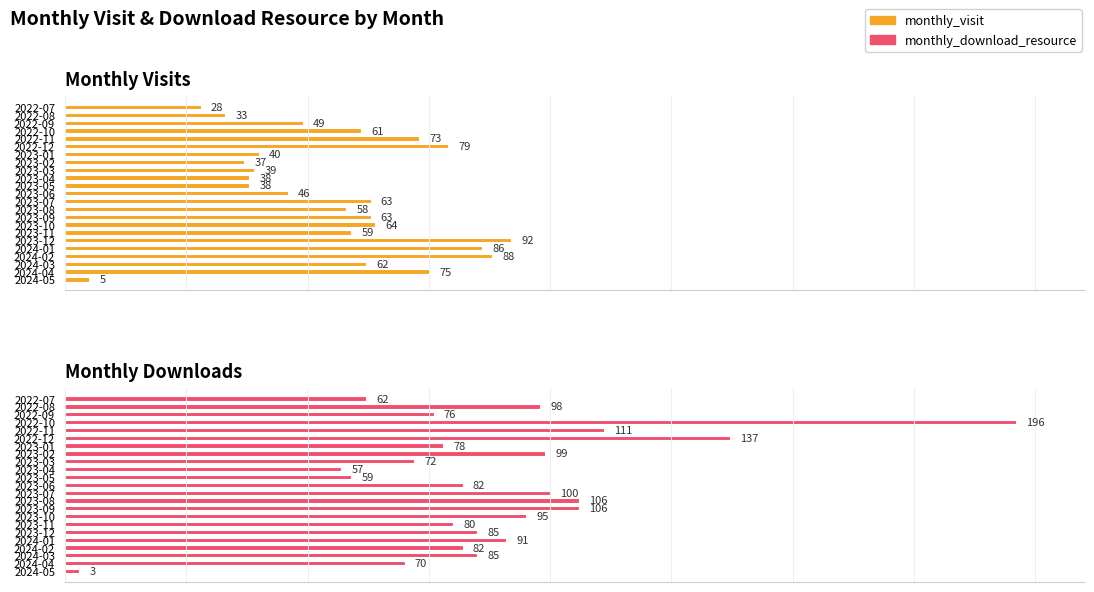

How many groups of bars are there?

23